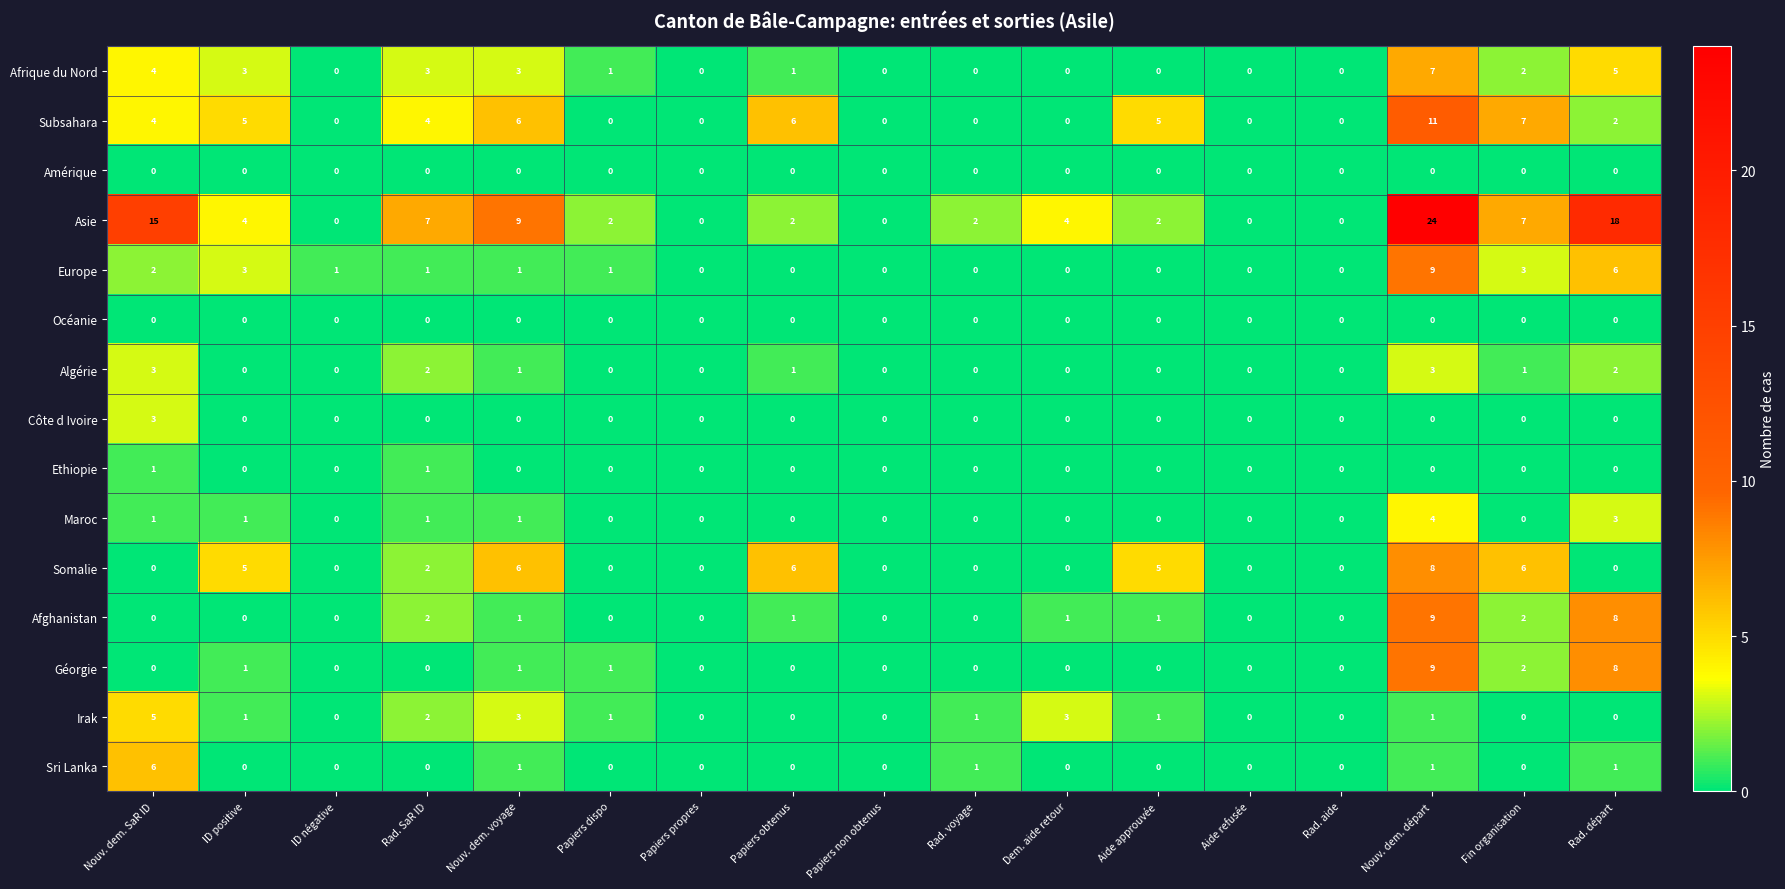

The value of Sri Lanka at Rad. SaR ID is 0. True or false?

True